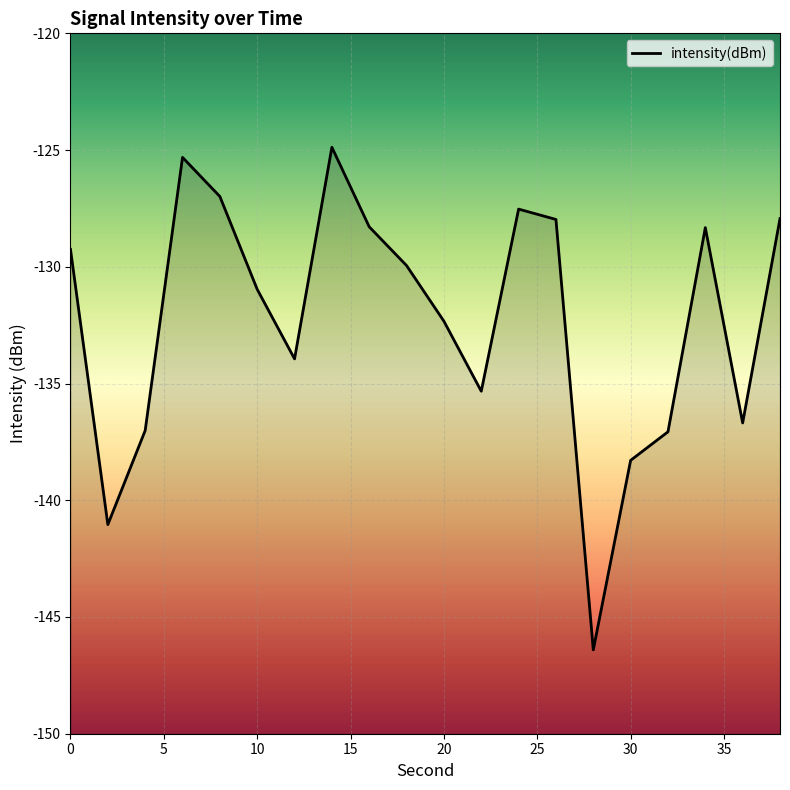

Reading left to right, transcribe all the data shown in this chart.

-129.3	-141.0	-137.0	-125.3	-127.0	-131.0	-133.9	-124.9	-128.3	-129.9	-132.3	-135.3	-127.5	-128.0	-146.4	-138.3	-137.1	-128.3	-136.7	-127.9